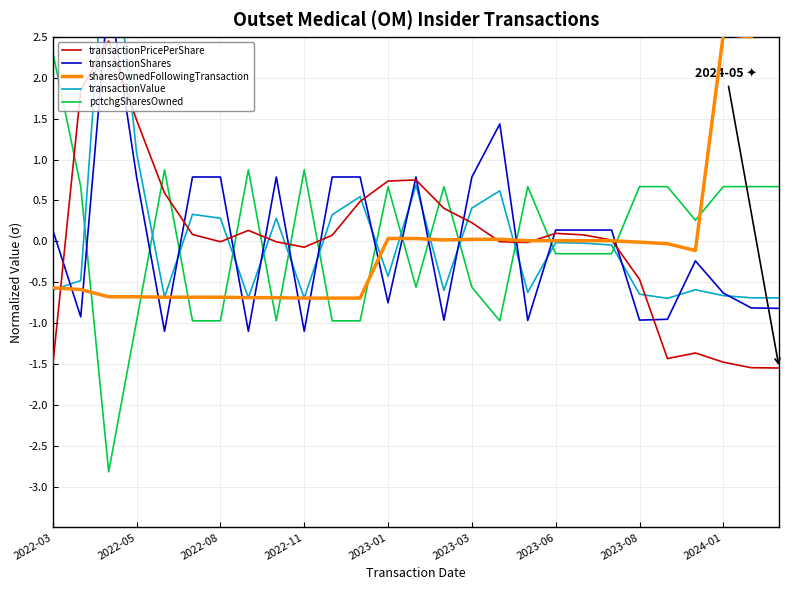

What is the greatest value displayed?

4.3